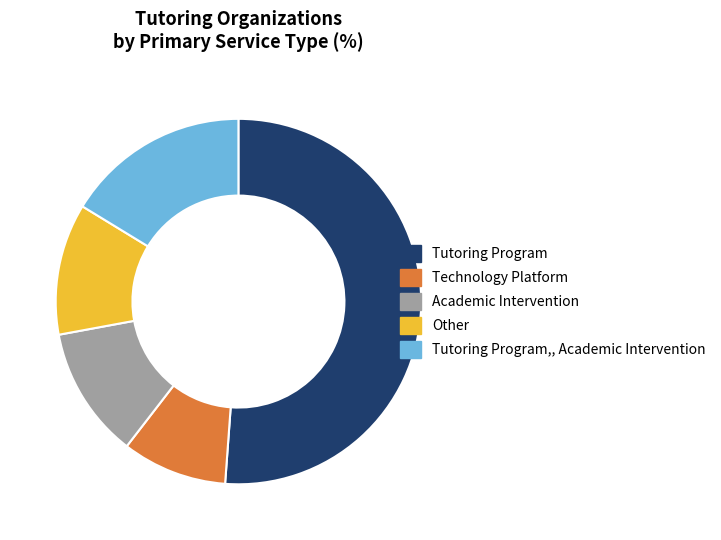

Combined, do Other and Tutoring Program account for over 50%?

Yes